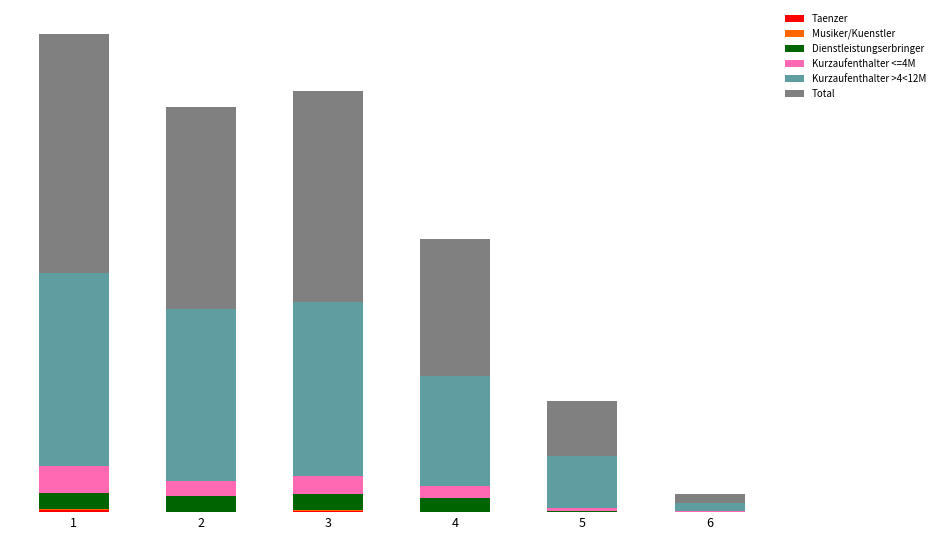

Between 5 and 2, which is larger?

5